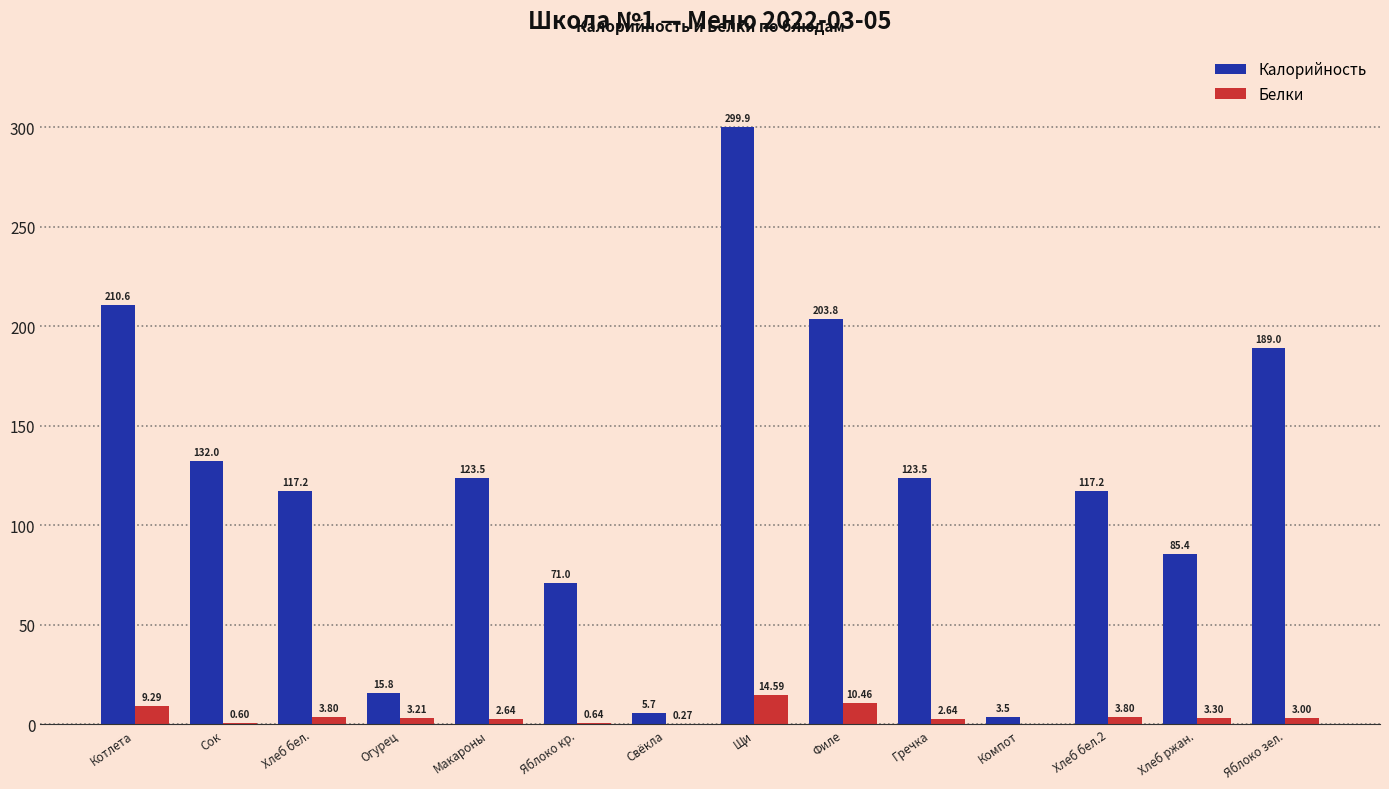

Which category has the highest value in the Калорийность series?

Щи